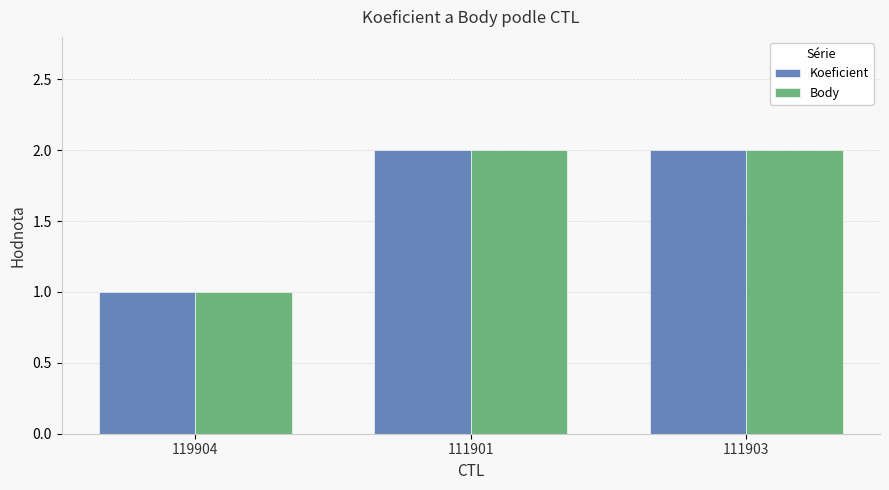

What is the minimum value for Koeficient?

1